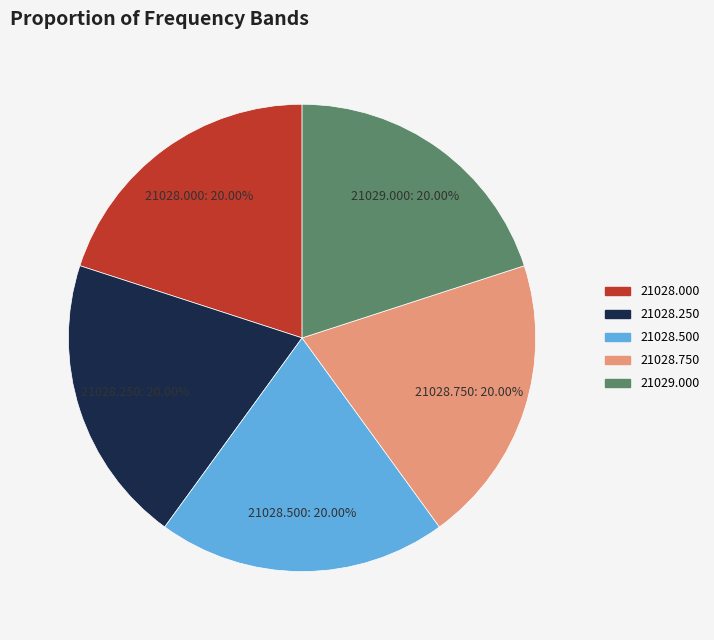

Does any single category account for the majority?

No